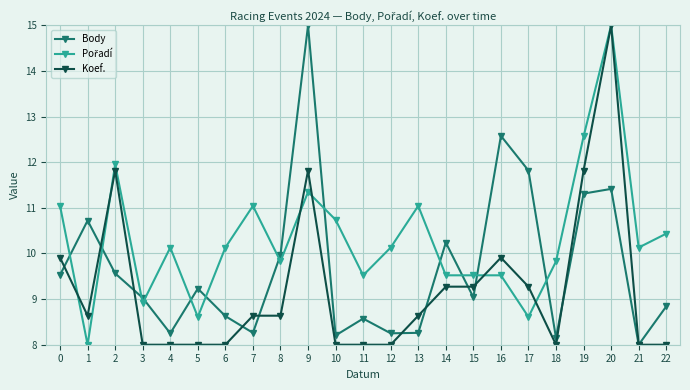

What is the sum of all Koef. values?

212.6